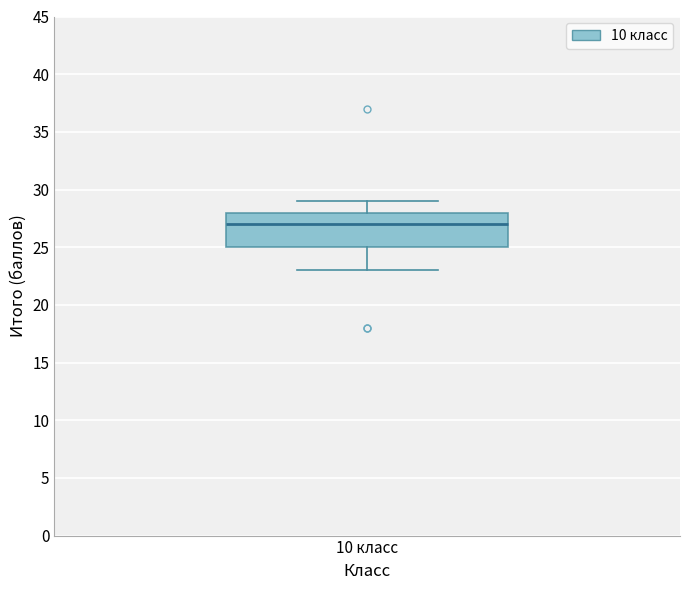

Where is the upper edge of the box for 10 класс on the y-axis? The values are not printed on the chart, so give them approximately, as read against the axis.

28